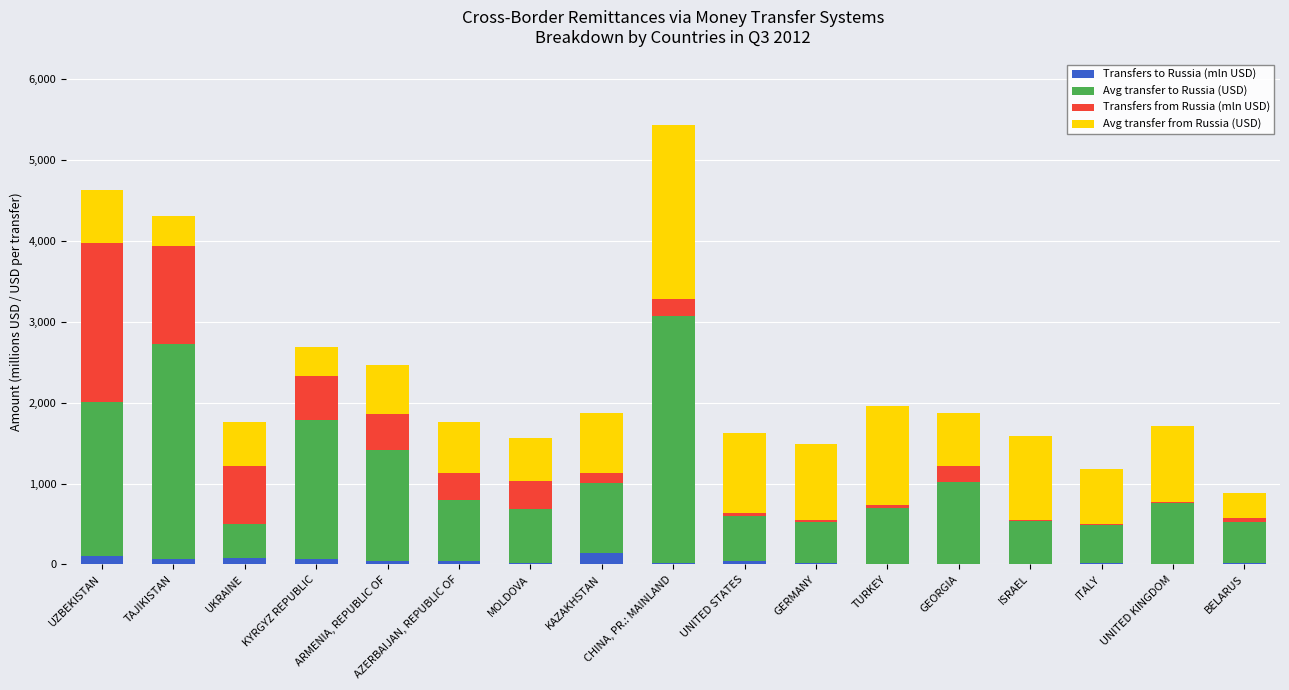

What is the sum of all Transfers to Russia (mln USD) values?

709